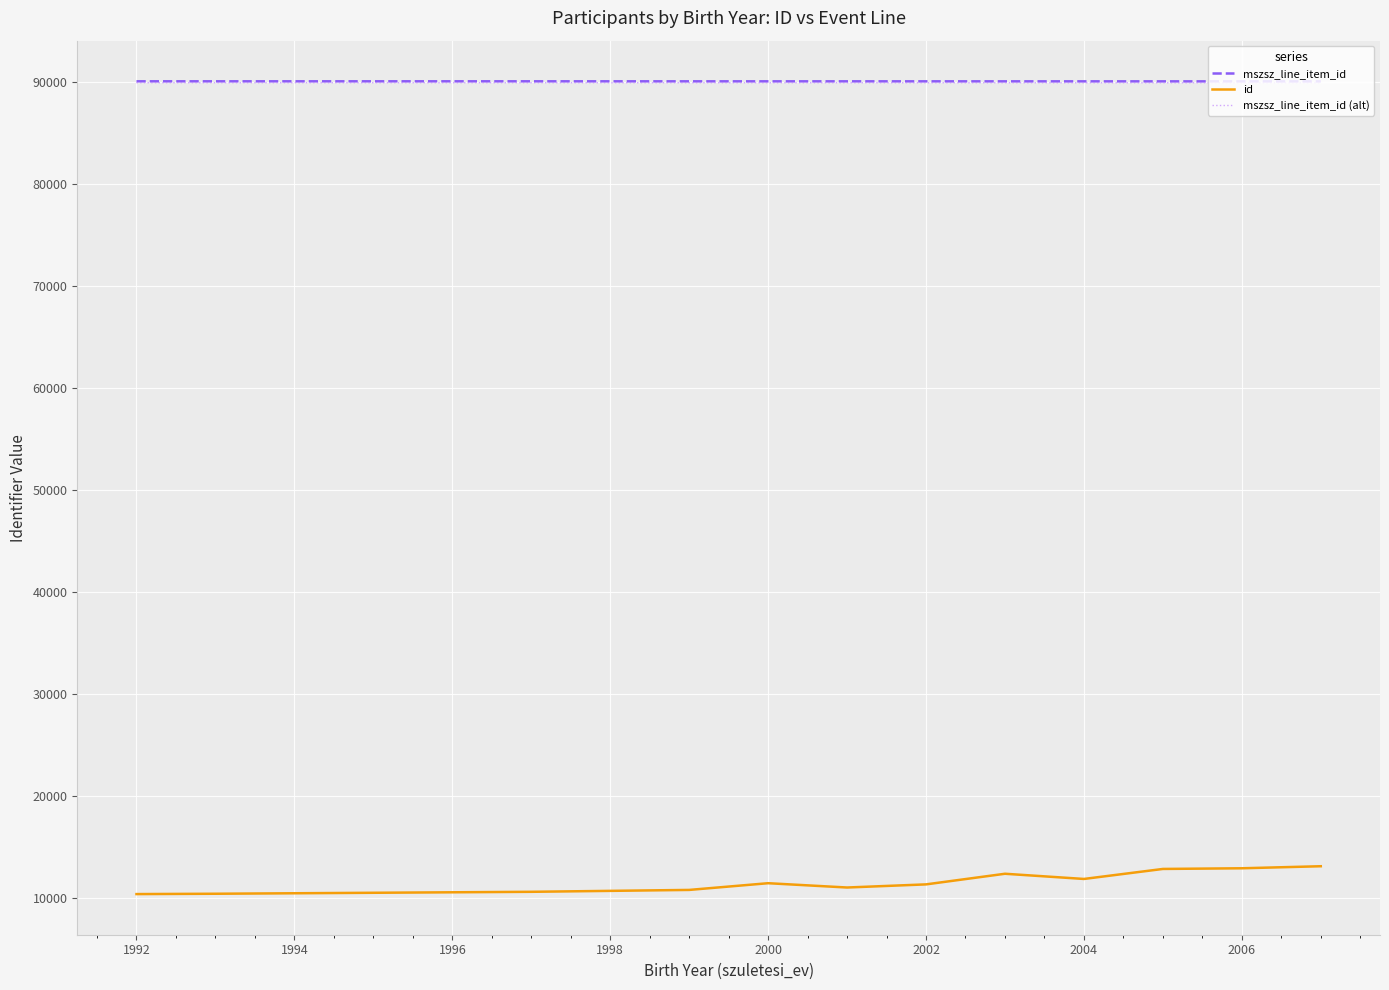

What is the minimum value for mszsz_line_item_id (alt)?

89932.9